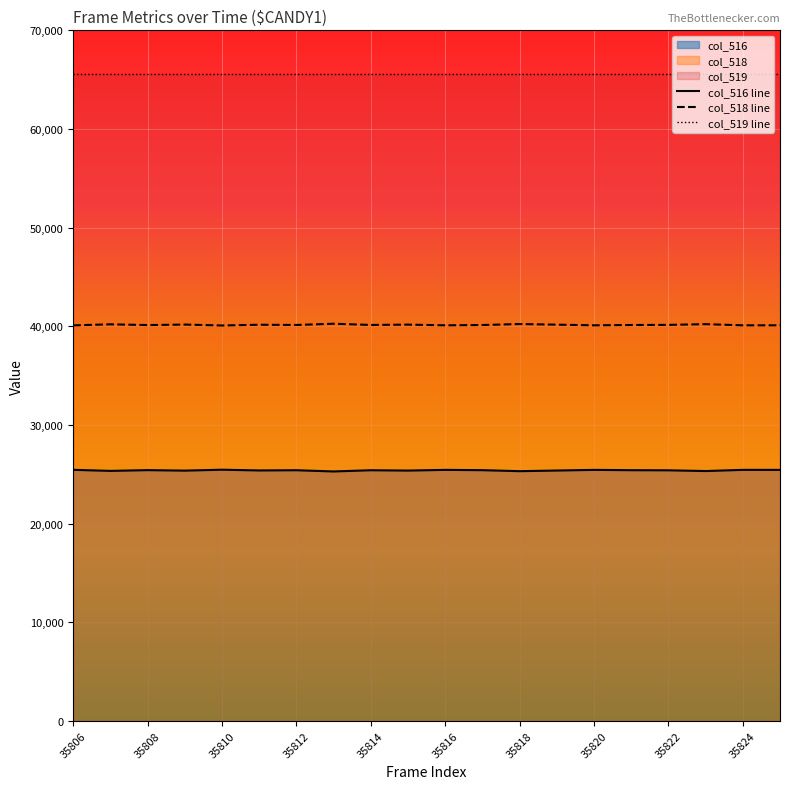

What is the maximum value shown in the chart?

65535